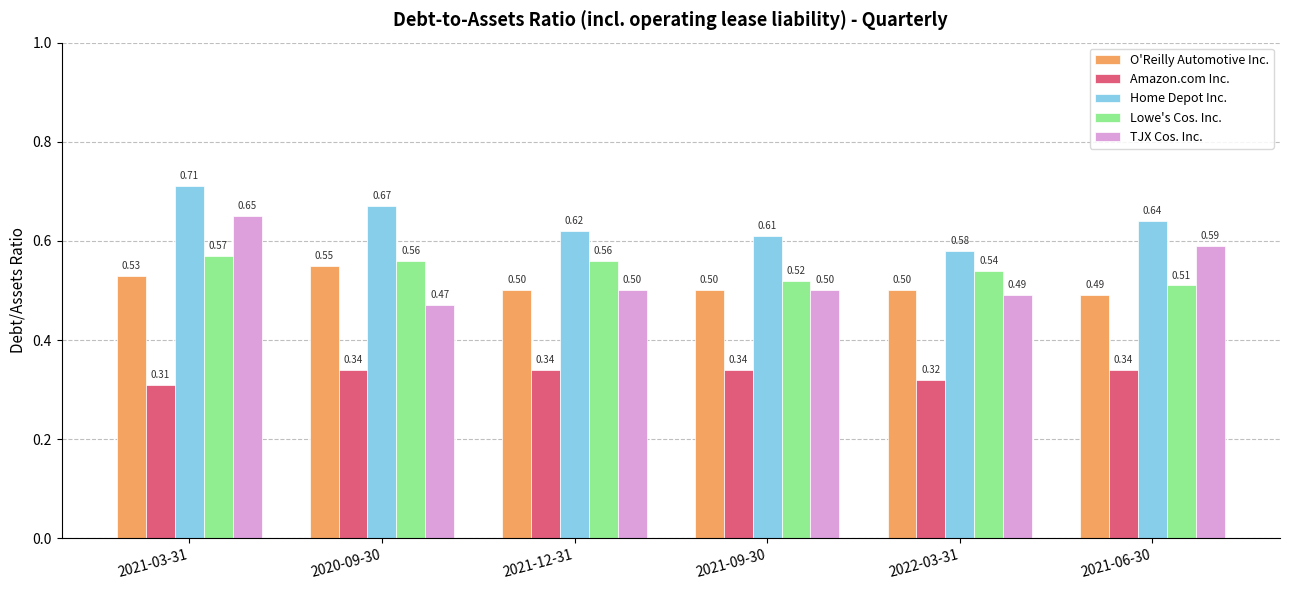

At 2020-09-30, list the series in order from largest to smallest.

Home Depot Inc., Lowe's Cos. Inc., O'Reilly Automotive Inc., TJX Cos. Inc., Amazon.com Inc.